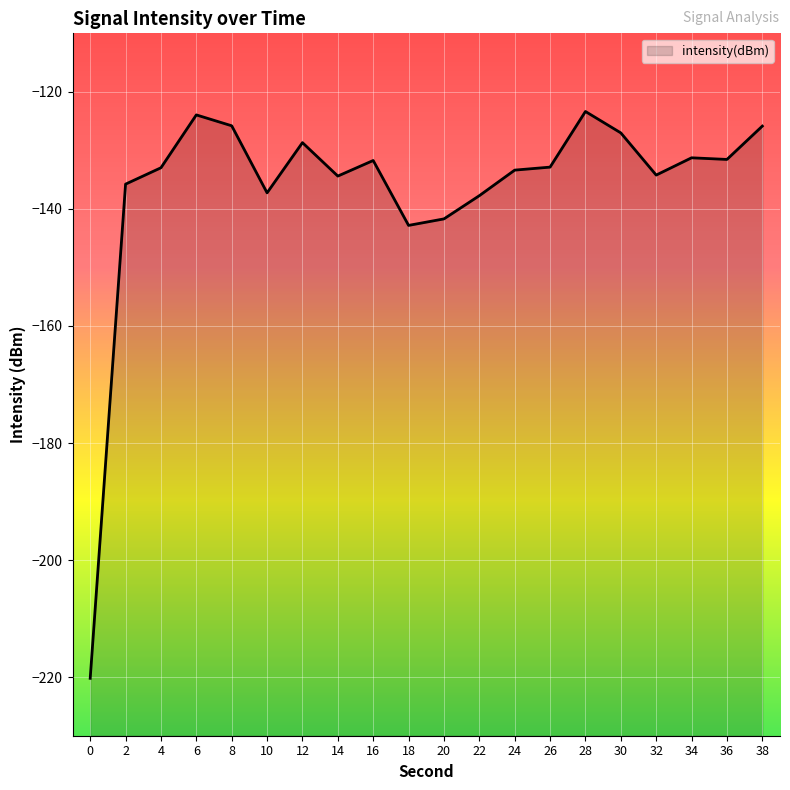

Reading right to left, extract all data points from this chart.

-125.9	-131.5	-131.3	-134.2	-127.0	-123.4	-132.9	-133.4	-137.7	-141.7	-142.8	-131.7	-134.4	-128.7	-137.3	-125.8	-123.9	-133.0	-135.8	-220.2